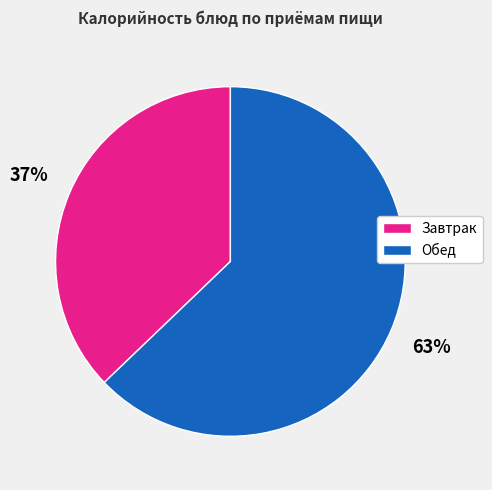

To the nearest percent, what is the average slice percentage?

50%